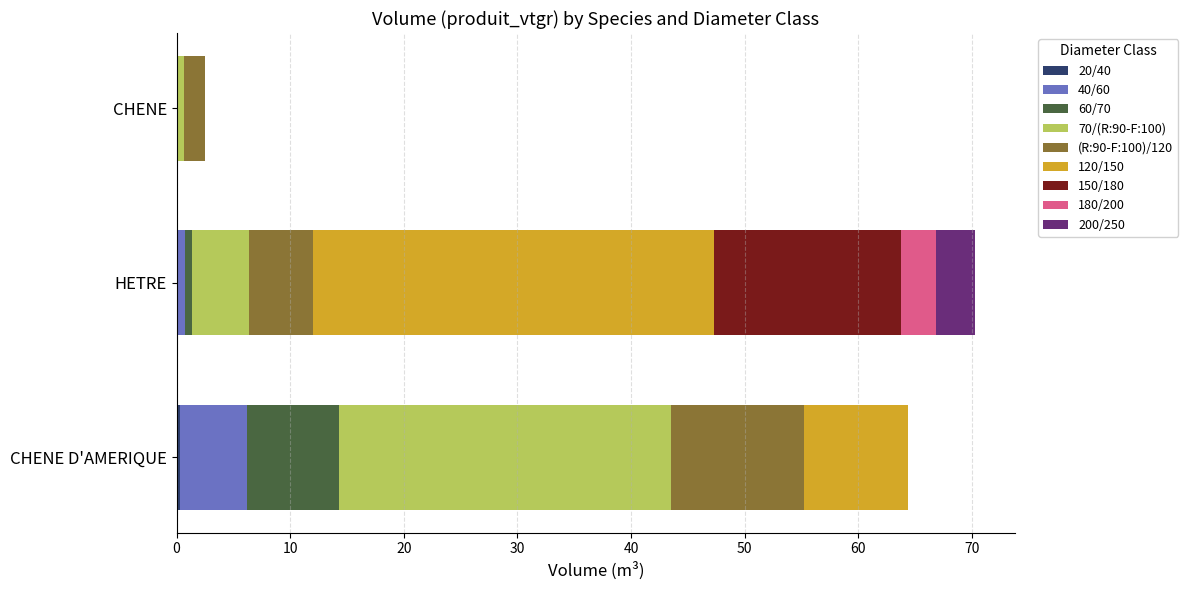

What is the label of the 1st bar from the left?

CHENE D'AMERIQUE